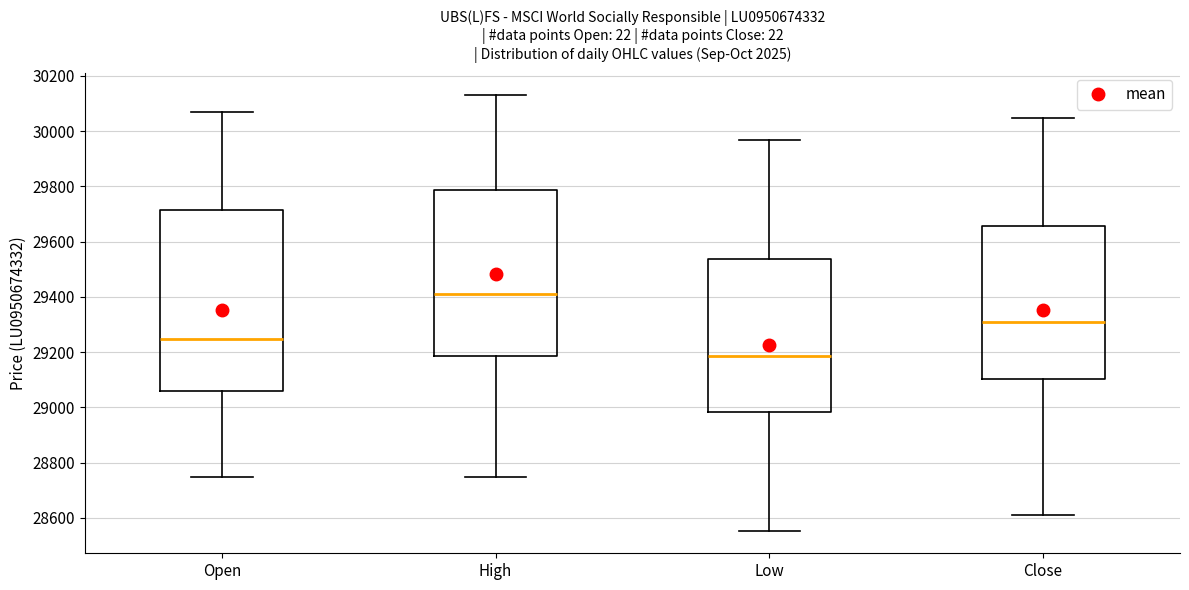

Where does the median line of the box for Low sit on the y-axis? The values are not printed on the chart, so give them approximately, as read against the axis.

29180